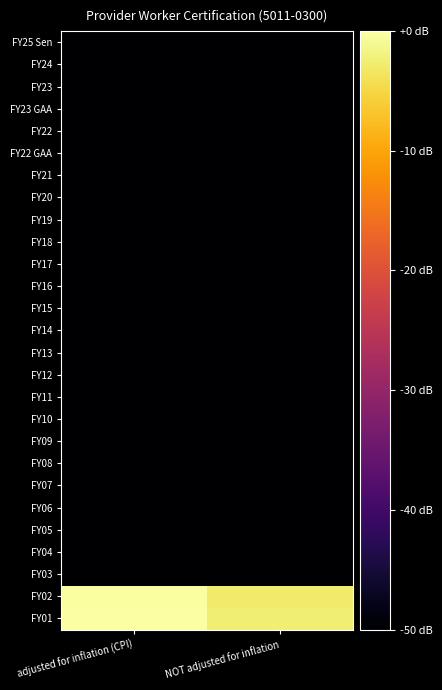

Reading left to right, list all the values displayed in this chart.

FY25 Sen: adjusted for inflation (CPI)=-60.0	NOT adjusted for inflation=-60.0
FY24: adjusted for inflation (CPI)=-60.0	NOT adjusted for inflation=-60.0
FY23: adjusted for inflation (CPI)=-60.0	NOT adjusted for inflation=-60.0
FY23 GAA: adjusted for inflation (CPI)=-60.0	NOT adjusted for inflation=-60.0
FY22: adjusted for inflation (CPI)=-60.0	NOT adjusted for inflation=-60.0
FY22 GAA: adjusted for inflation (CPI)=-60.0	NOT adjusted for inflation=-60.0
FY21: adjusted for inflation (CPI)=-60.0	NOT adjusted for inflation=-60.0
FY20: adjusted for inflation (CPI)=-60.0	NOT adjusted for inflation=-60.0
FY19: adjusted for inflation (CPI)=-60.0	NOT adjusted for inflation=-60.0
FY18: adjusted for inflation (CPI)=-60.0	NOT adjusted for inflation=-60.0
FY17: adjusted for inflation (CPI)=-60.0	NOT adjusted for inflation=-60.0
FY16: adjusted for inflation (CPI)=-60.0	NOT adjusted for inflation=-60.0
FY15: adjusted for inflation (CPI)=-60.0	NOT adjusted for inflation=-60.0
FY14: adjusted for inflation (CPI)=-60.0	NOT adjusted for inflation=-60.0
FY13: adjusted for inflation (CPI)=-60.0	NOT adjusted for inflation=-60.0
FY12: adjusted for inflation (CPI)=-60.0	NOT adjusted for inflation=-60.0
FY11: adjusted for inflation (CPI)=-60.0	NOT adjusted for inflation=-60.0
FY10: adjusted for inflation (CPI)=-60.0	NOT adjusted for inflation=-60.0
FY09: adjusted for inflation (CPI)=-60.0	NOT adjusted for inflation=-60.0
FY08: adjusted for inflation (CPI)=-60.0	NOT adjusted for inflation=-60.0
FY07: adjusted for inflation (CPI)=-60.0	NOT adjusted for inflation=-60.0
FY06: adjusted for inflation (CPI)=-60.0	NOT adjusted for inflation=-60.0
FY05: adjusted for inflation (CPI)=-60.0	NOT adjusted for inflation=-60.0
FY04: adjusted for inflation (CPI)=-60.0	NOT adjusted for inflation=-60.0
FY03: adjusted for inflation (CPI)=-60.0	NOT adjusted for inflation=-60.0
FY02: adjusted for inflation (CPI)=-0.4	NOT adjusted for inflation=-2.8
FY01: adjusted for inflation (CPI)=0.0	NOT adjusted for inflation=-2.5